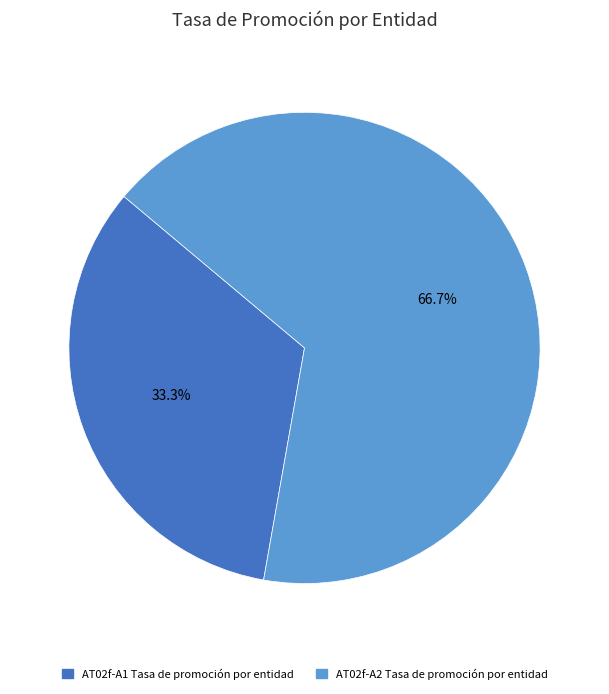

What percentage is the AT02f-A2 Tasa de promoción por entidad slice, to the nearest percent?

67%